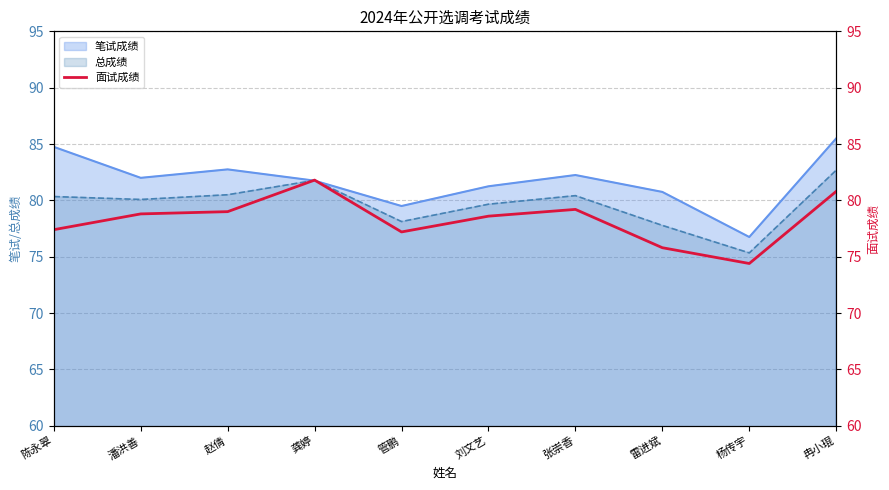

True or false: the data has more than 0 interior local peaks.

True